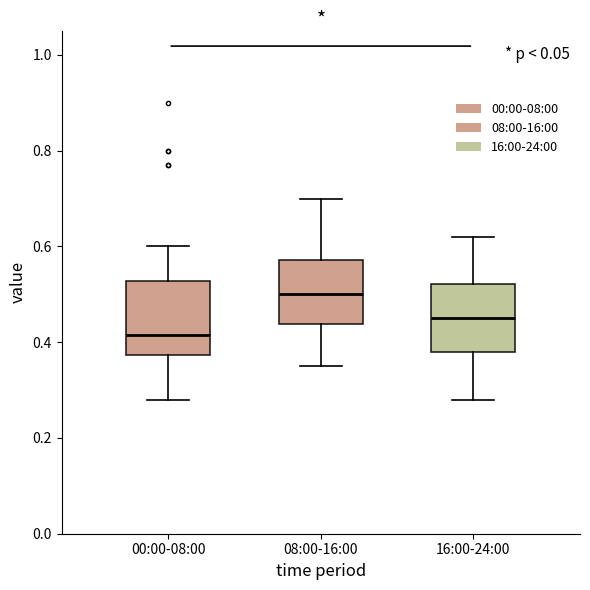

Reading left to right, read every box against the y-axis: the position of its median line, the range the box covers, and the ends of its whiskers. The values are not printed on the chart, so give them approximately, as read against the axis.

00:00-08:00: median 0.42, box 0.38 to 0.52, whiskers 0.28 to 0.60
08:00-16:00: median 0.50, box 0.44 to 0.58, whiskers 0.36 to 0.70
16:00-24:00: median 0.46, box 0.38 to 0.52, whiskers 0.28 to 0.62